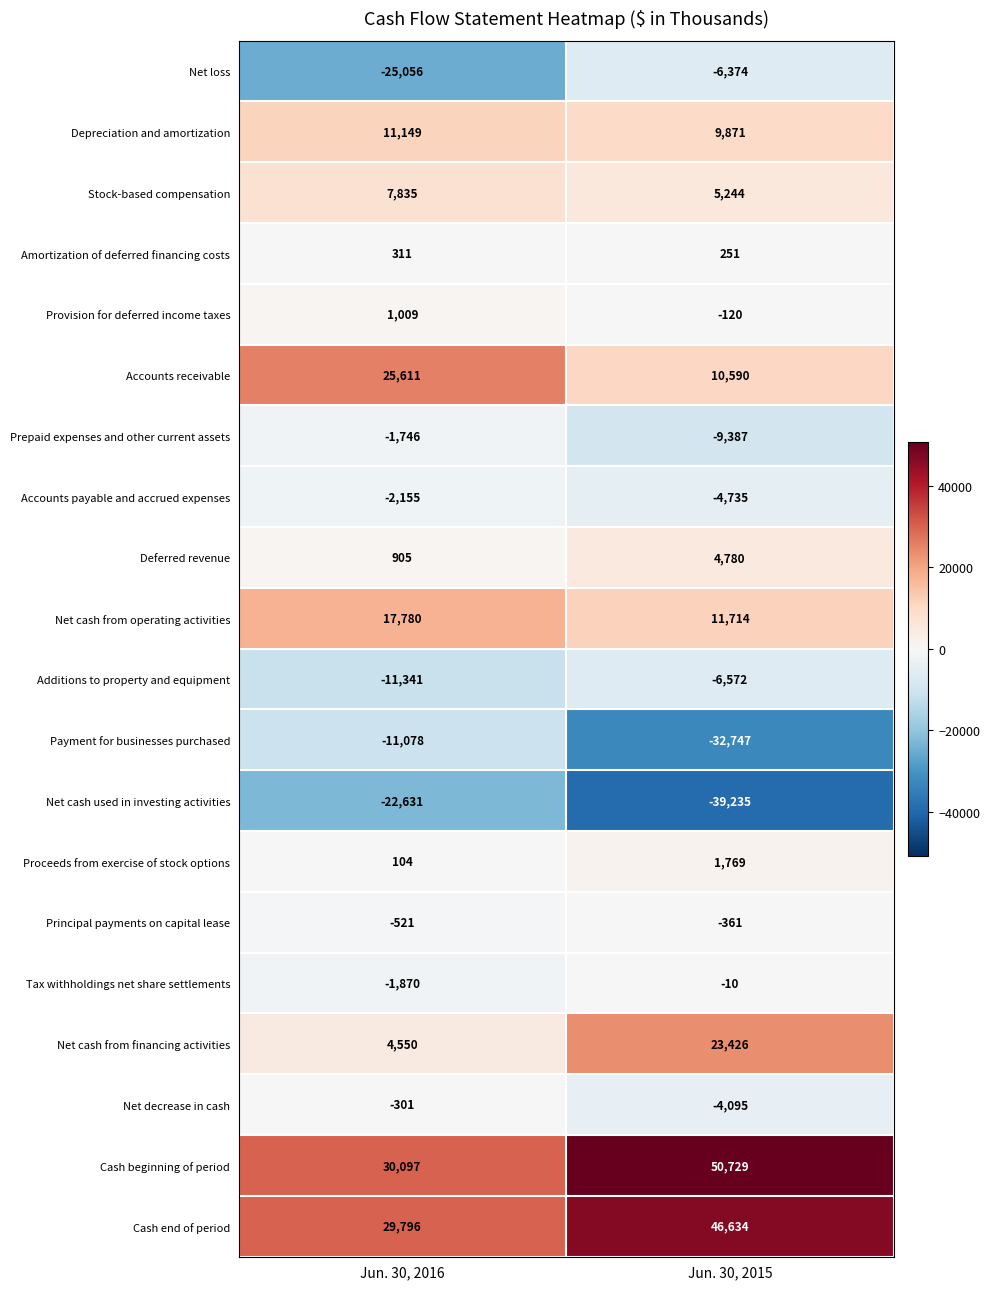

How many series are shown in this chart?

20